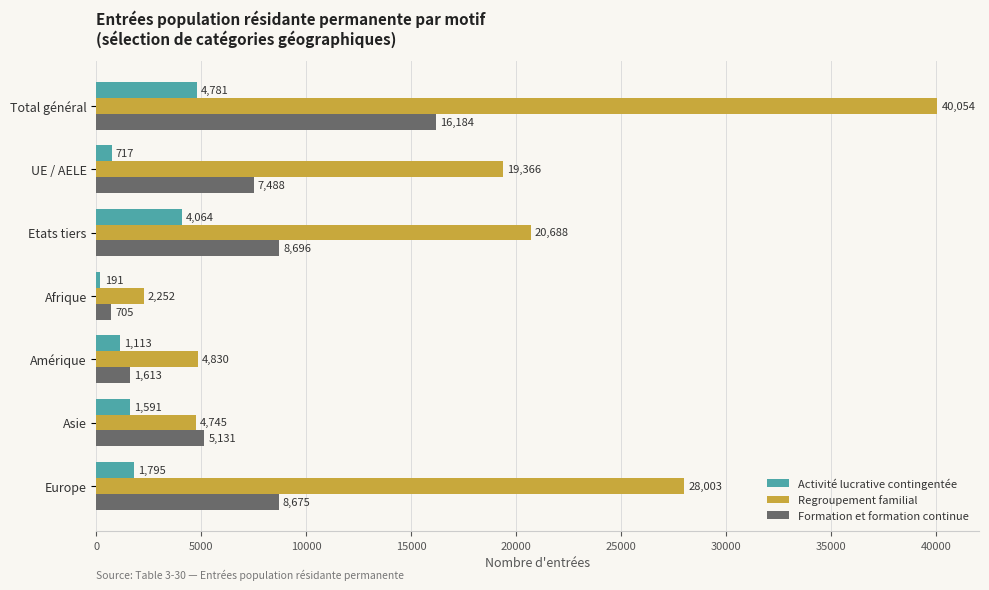

Count the number of data series in this chart.

3